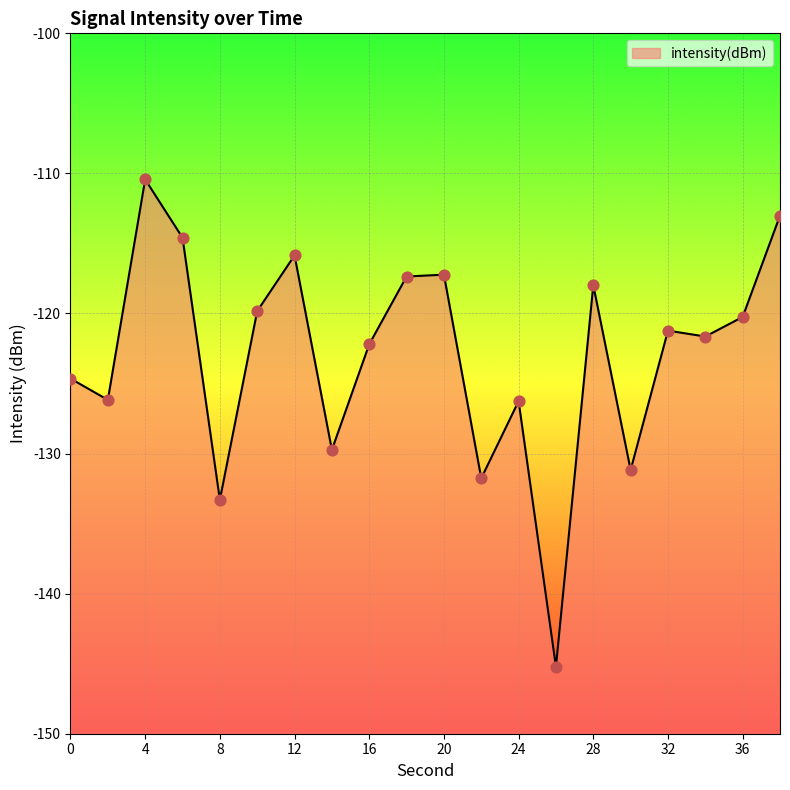

What is the change in value from 20 to 22?

-14.5